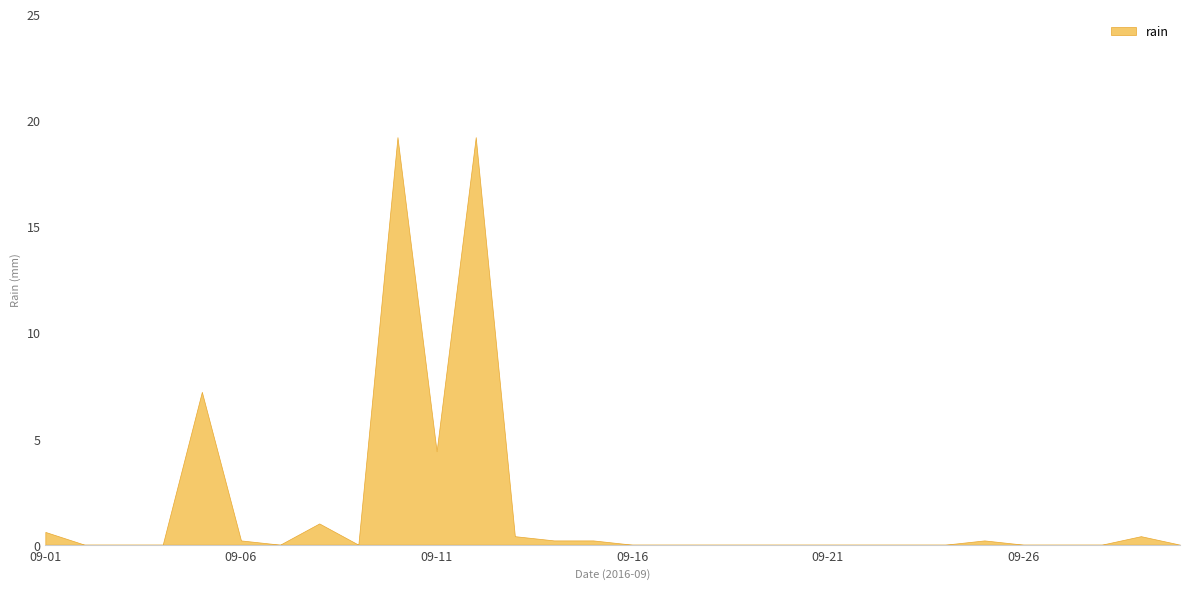

What is the average value?

1.8